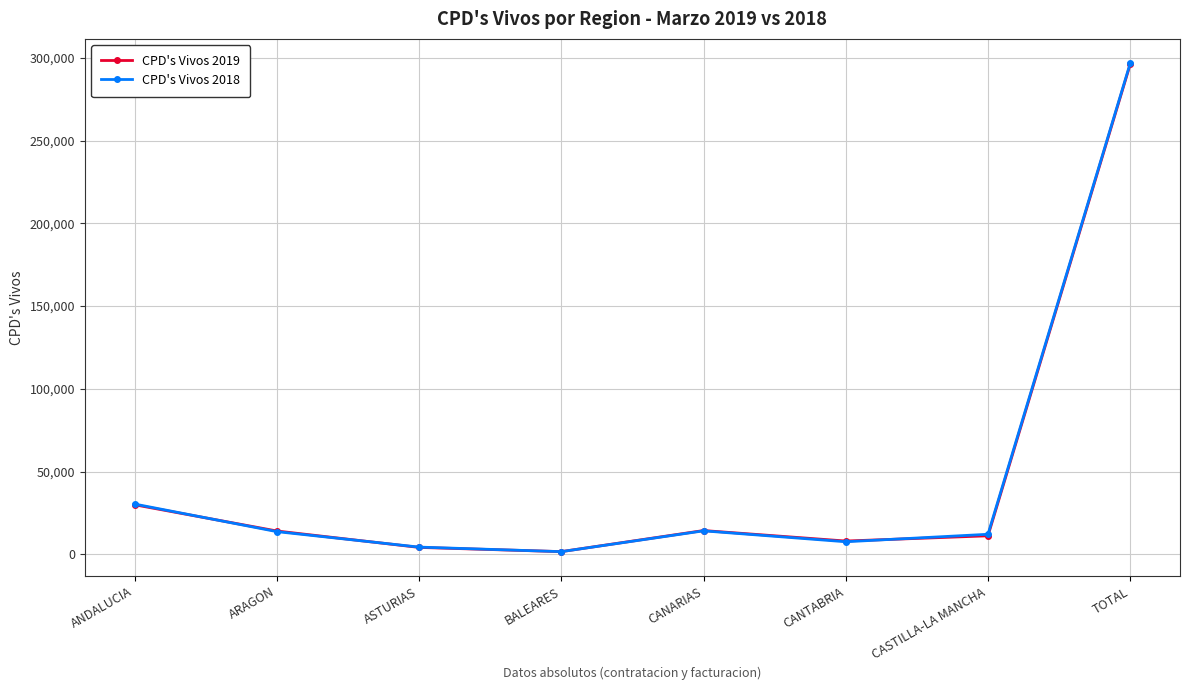

Which category has the highest value in the CPD's Vivos 2018 series?

TOTAL